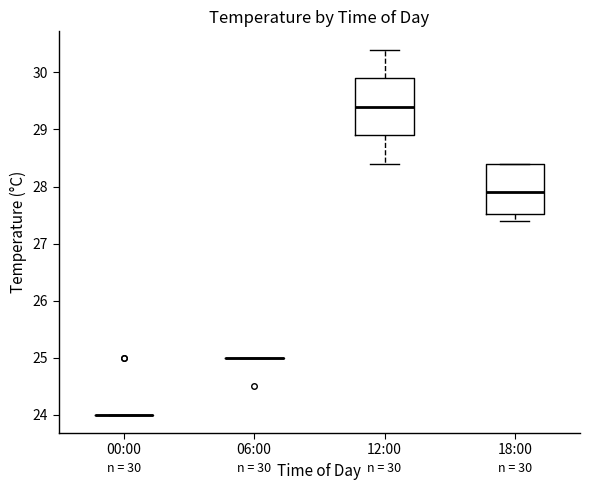

Comparing the boxes themselves (not the whiskers), which one is the tallest?

12:00